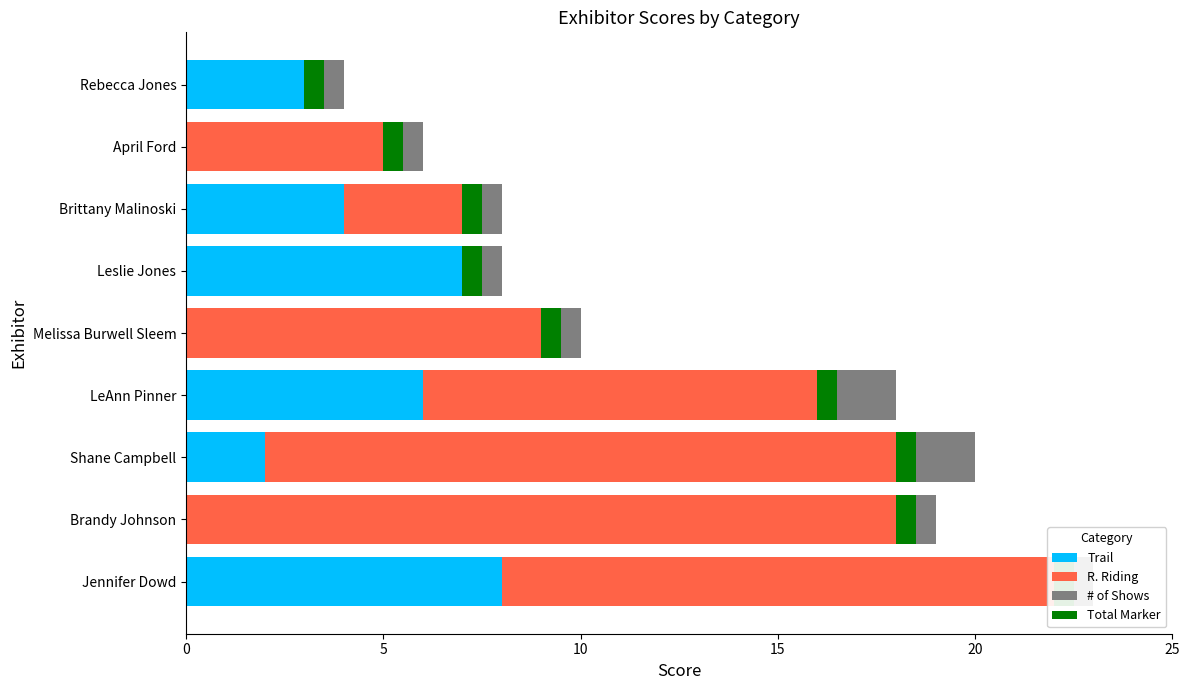

Is it true that # of Shows equals 0.5 at LeAnn Pinner?

False